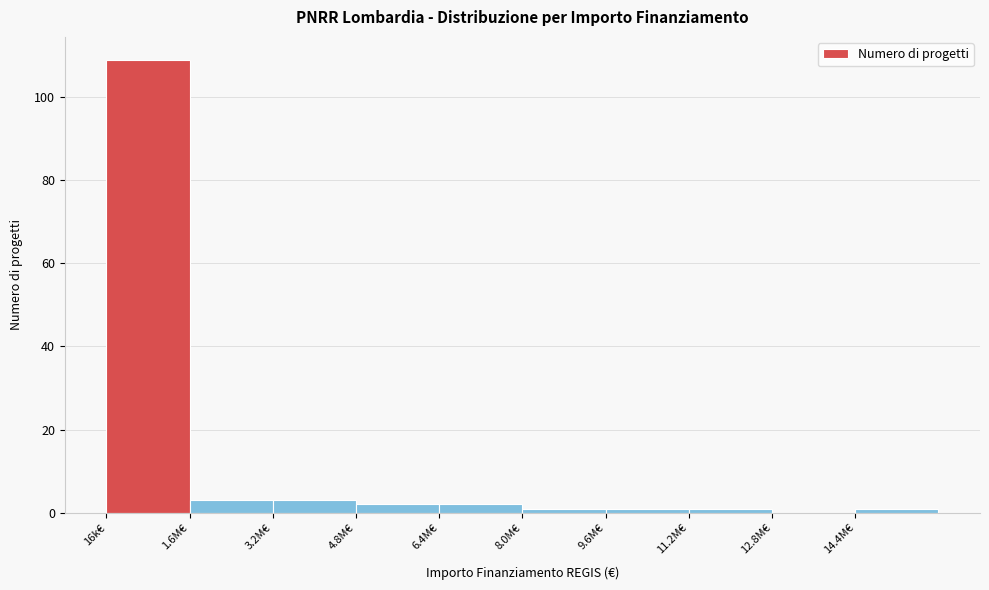

Reading left to right, list all the values displayed in this chart.

16k€=109	1.6M€=3	3.2M€=3	4.8M€=2	6.4M€=2	8.0M€=1	9.6M€=1	11.2M€=1	12.8M€=0	14.4M€=1